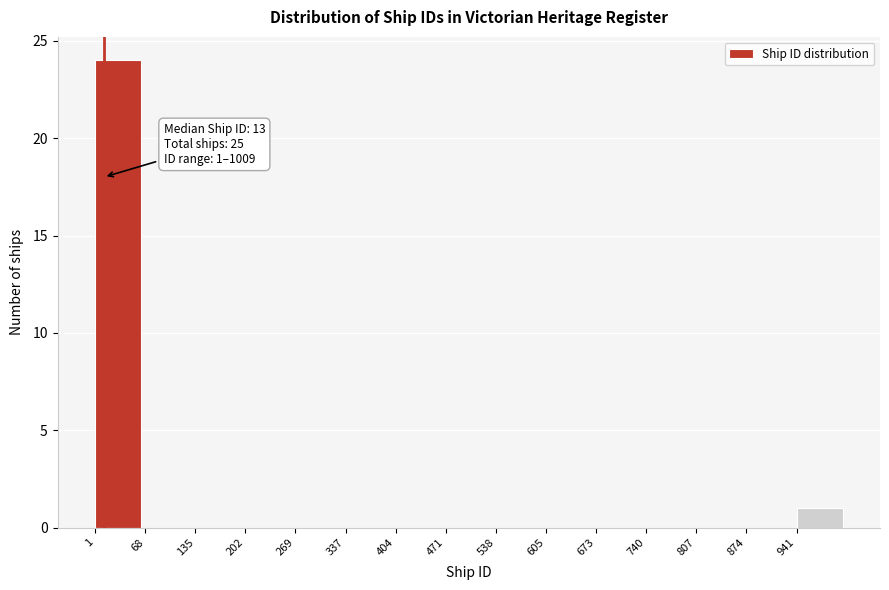

Over which range of the x-axis is the bar tallest?

0 to 70